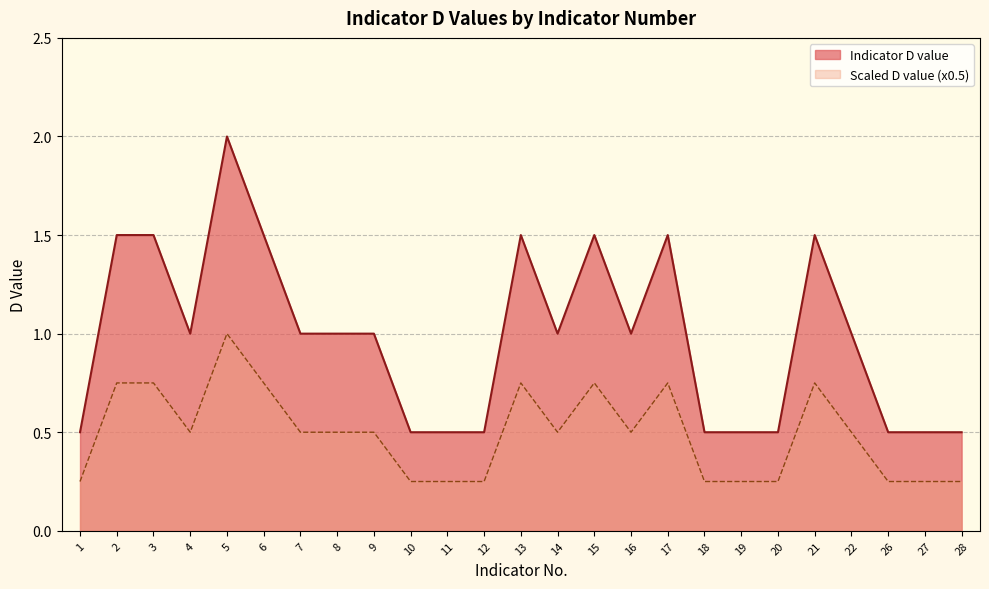

Between 20 and 4, which is larger?

4